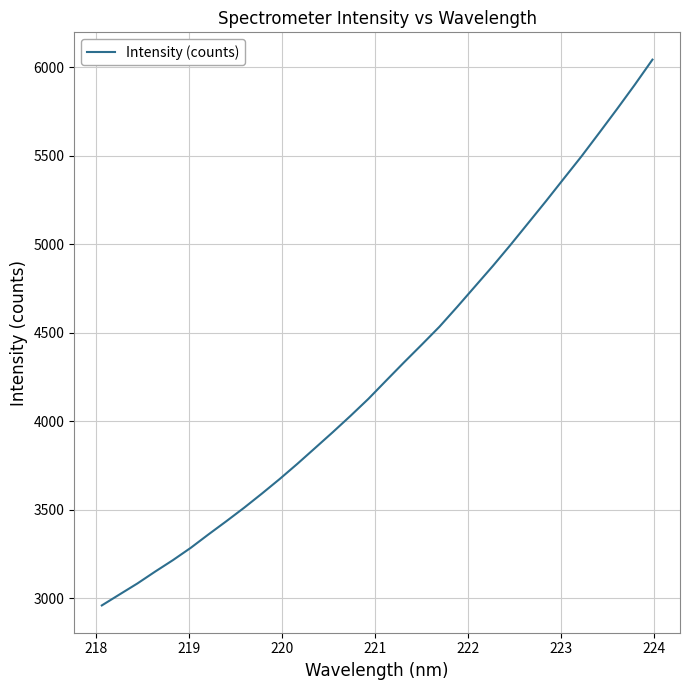

Is this an area chart (filled region under the line)?

No